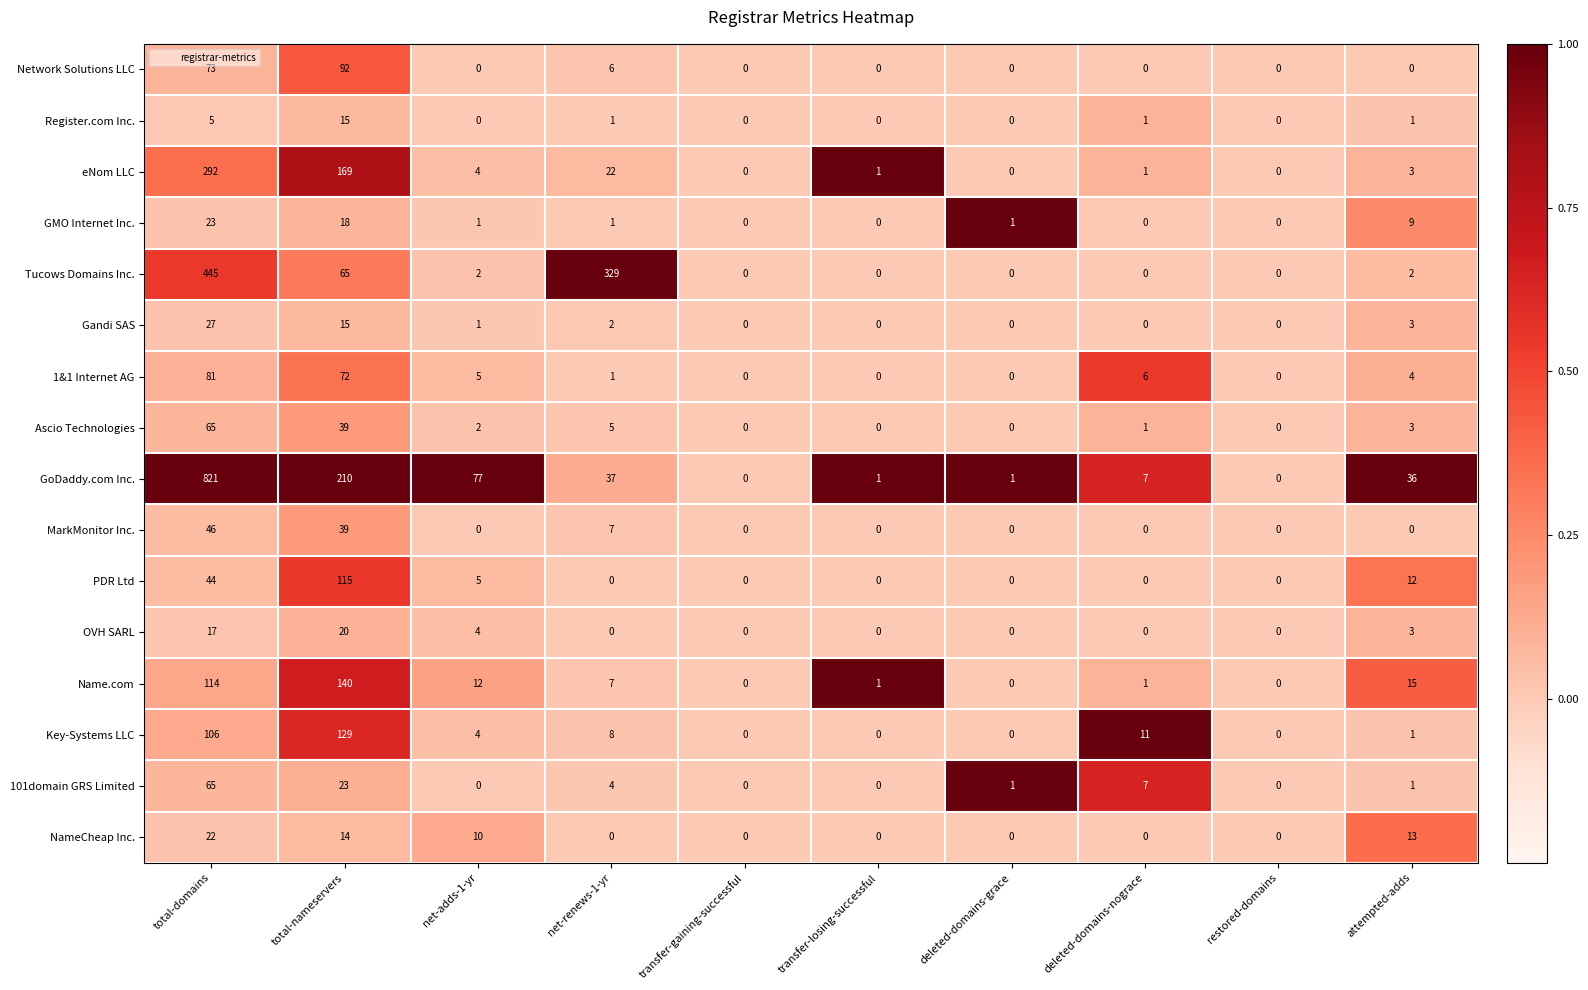

At which category is the sum across all series the highest?

total-domains